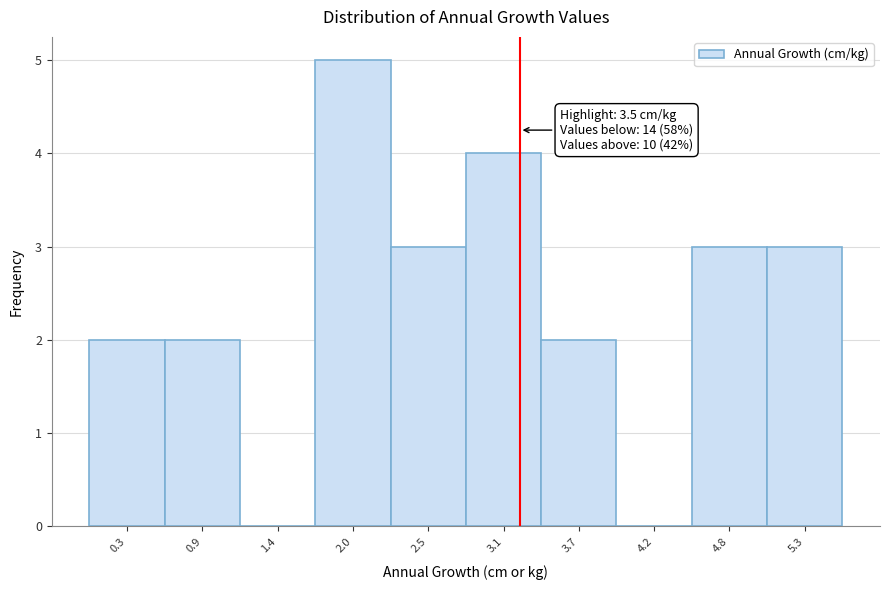

Reading left to right, list all the values displayed in this chart.

0.3=2	0.9=2	1.4=0	2.0=5	2.5=3	3.1=4	3.7=2	4.2=0	4.8=3	5.3=3